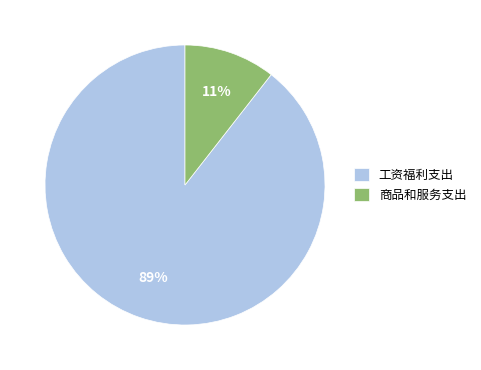

Rank the categories by value from highest to lowest.

工资福利支出, 商品和服务支出